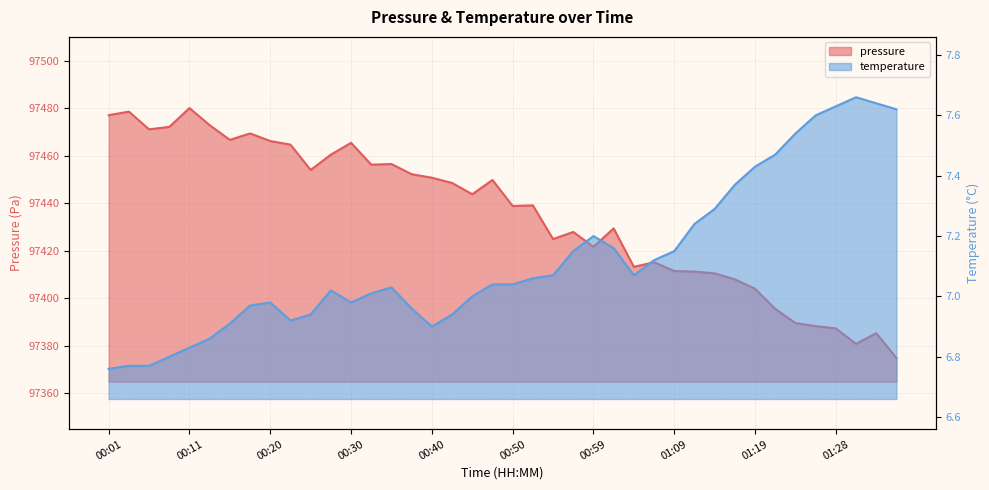

What is the value of the temperature point at the 28th from the left?

7.1